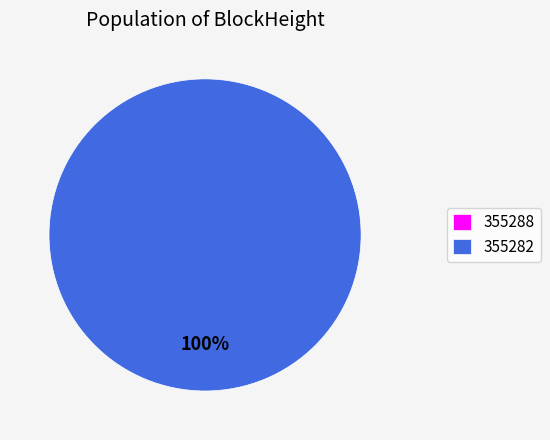

To the nearest percent, what percentage of the pie is 355282?

100%